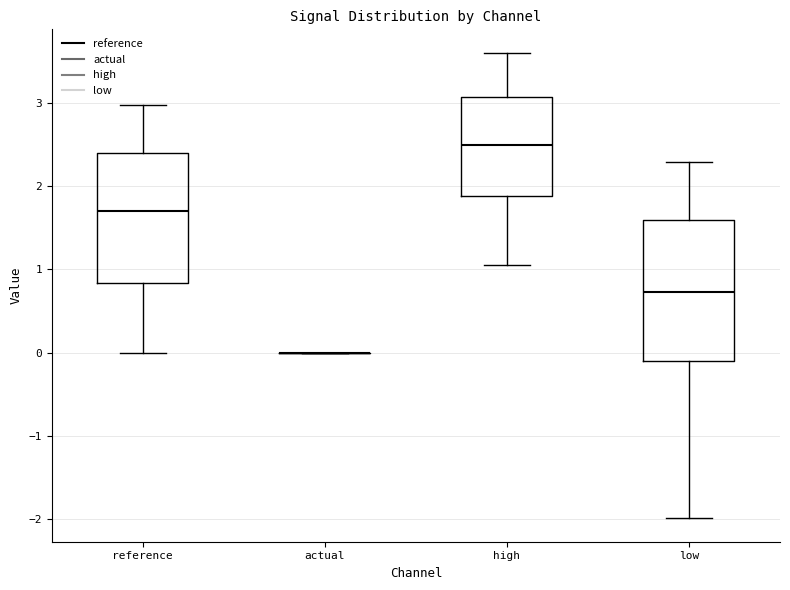

Reading left to right, transcribe this box plot: for each box, give where its median line is, the range the box spans, and where its two whiskers end, as read against the y-axis. The values are not printed on the chart, so give them approximately, as read against the axis.

reference: median 1.7, box 0.8 to 2.4, whiskers 0.0 to 3.0
actual: box collapsed to a line at 0.0, whiskers 0.0 to 0.0
high: median 2.5, box 1.9 to 3.1, whiskers 1.1 to 3.6
low: median 0.7, box -0.1 to 1.6, whiskers -2.0 to 2.3